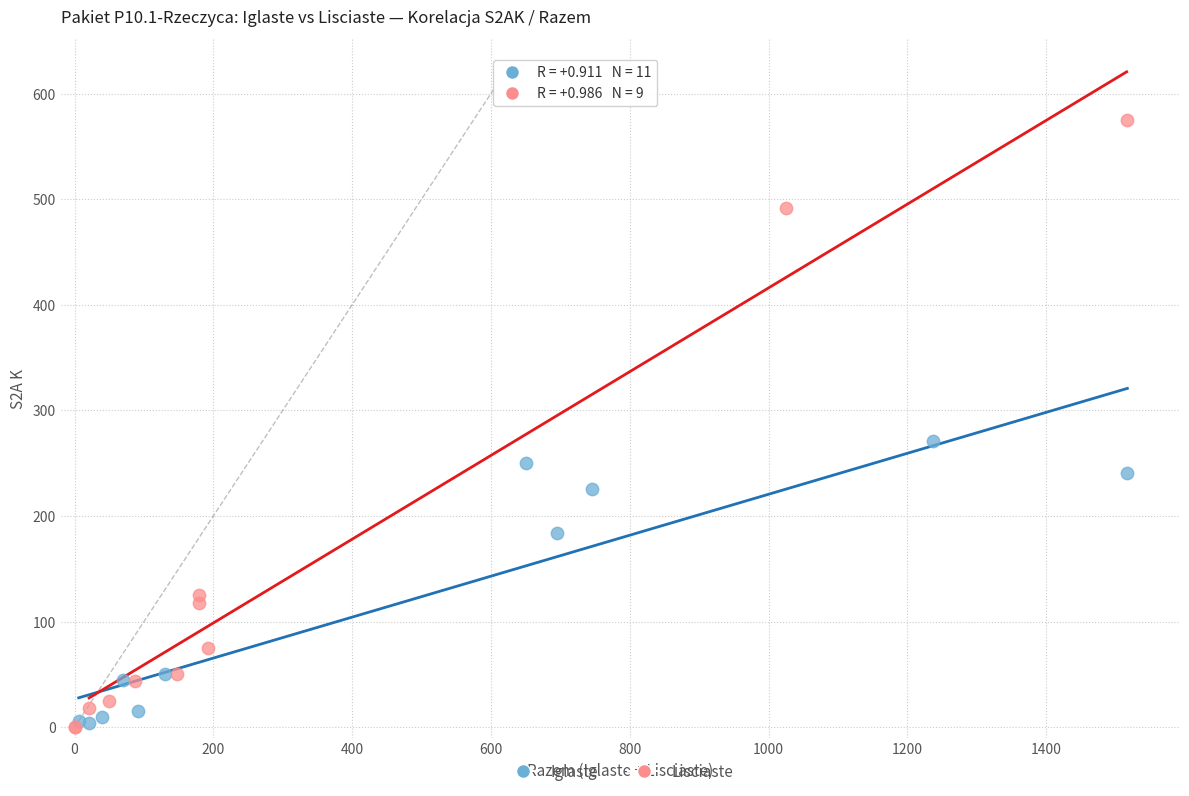

Which series reaches the maximum Y coordinate?

Lisciaste